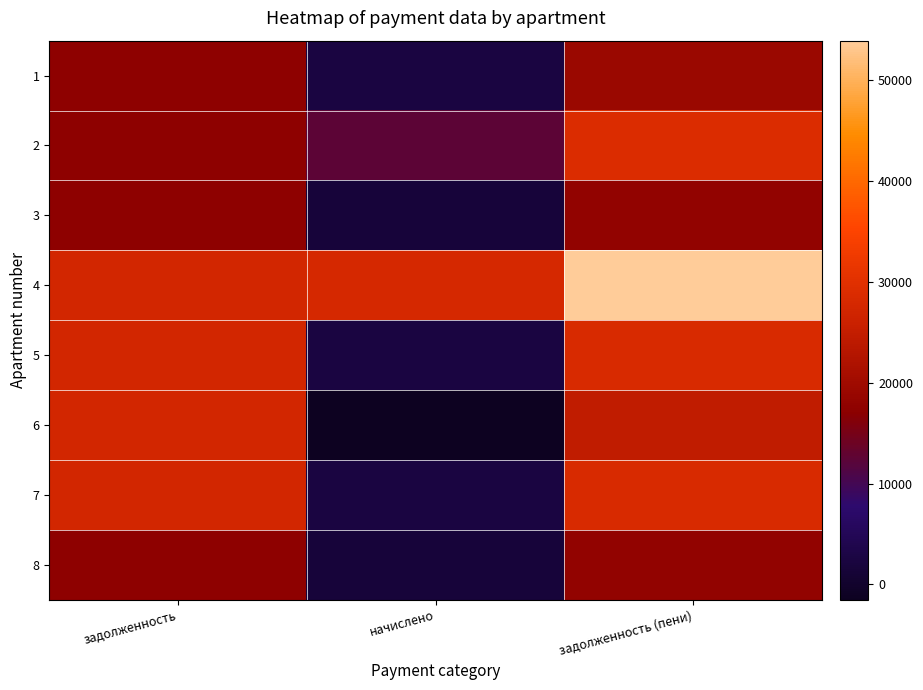

Which series has the widest spread of values?

6